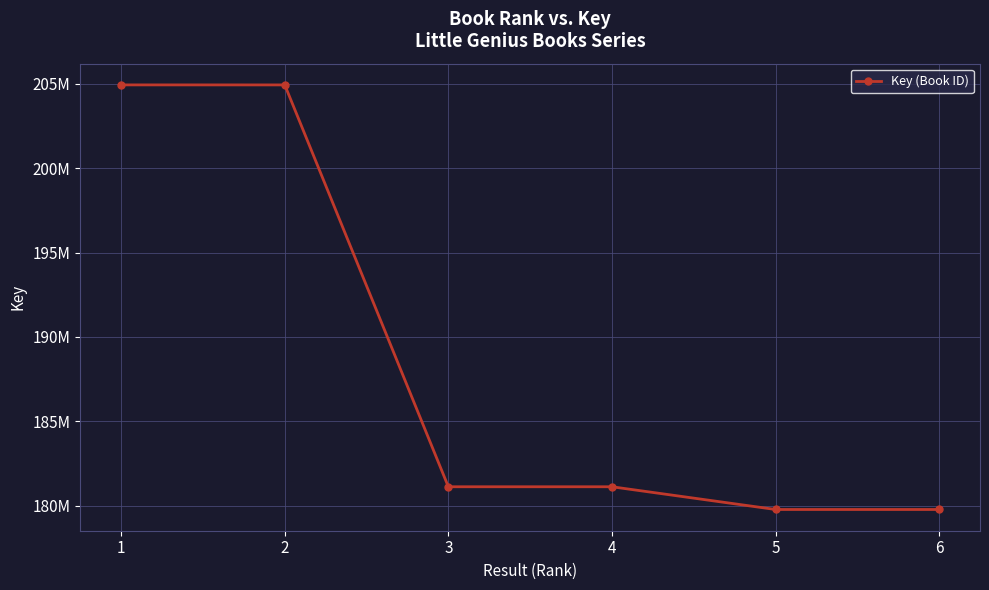

Which label corresponds to the largest value in the chart?

1